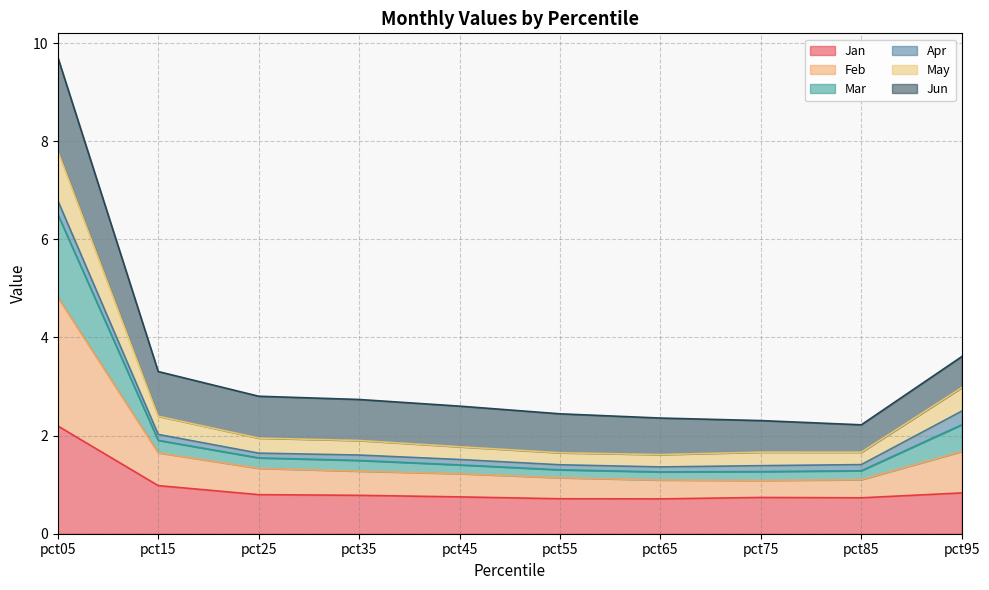

What is the average value of the Jan series?

0.9